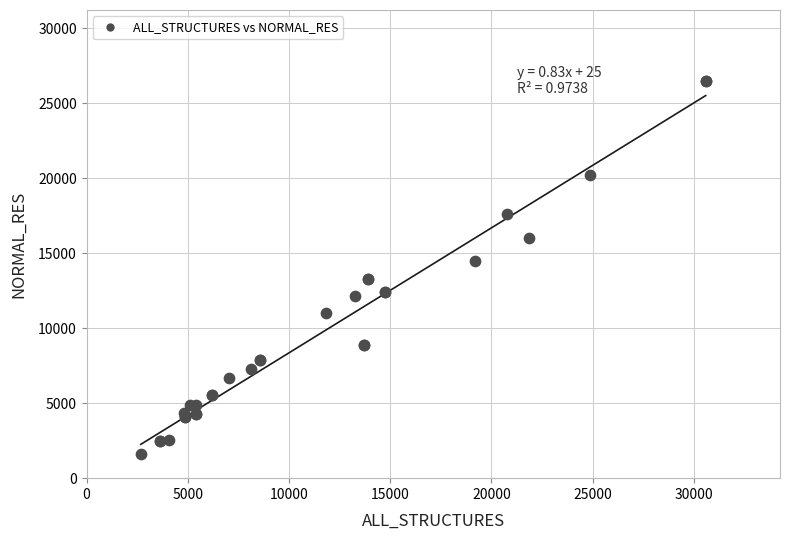

What Y value in the scatter plot is closest to 14018?

14448